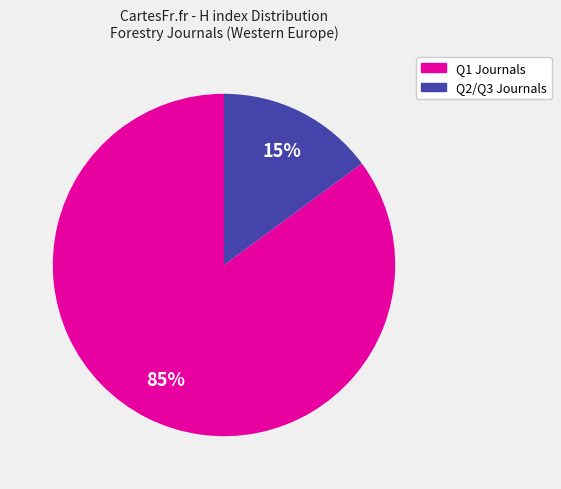

Is there any slice that represents more than half of the pie?

Yes